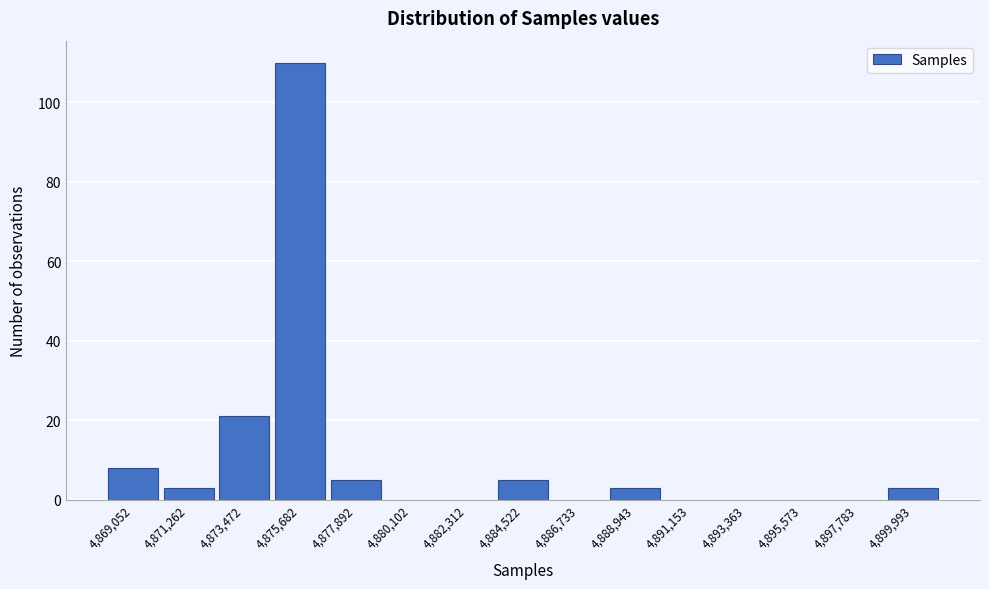

Reading left to right, list all the values displayed in this chart.

4,869,052=8	4,871,262=3	4,873,472=21	4,875,682=110	4,877,892=5	4,880,102=0	4,882,312=0	4,884,522=5	4,886,733=0	4,888,943=3	4,891,153=0	4,893,363=0	4,895,573=0	4,897,783=0	4,899,993=3